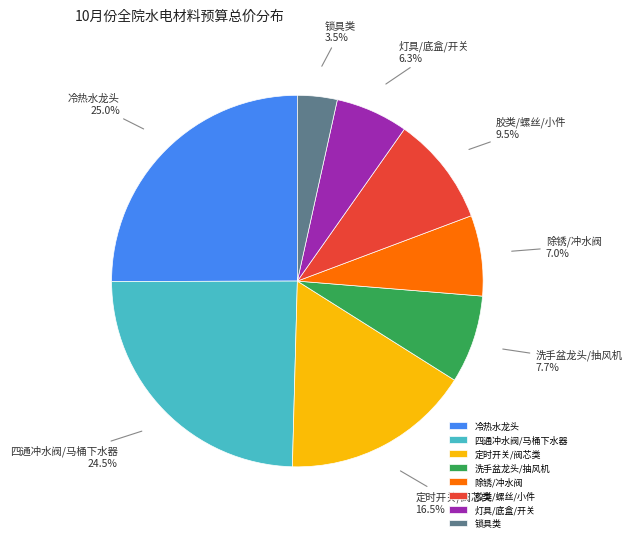

How many slices are in this pie chart?

8